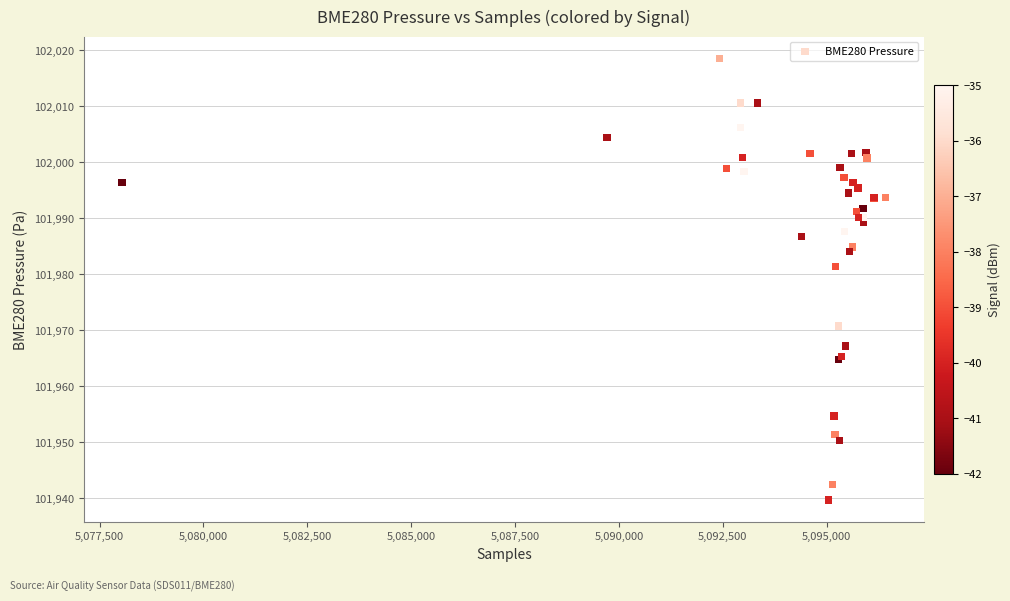

What Y value in the scatter plot is closest to 101979?

101981.3